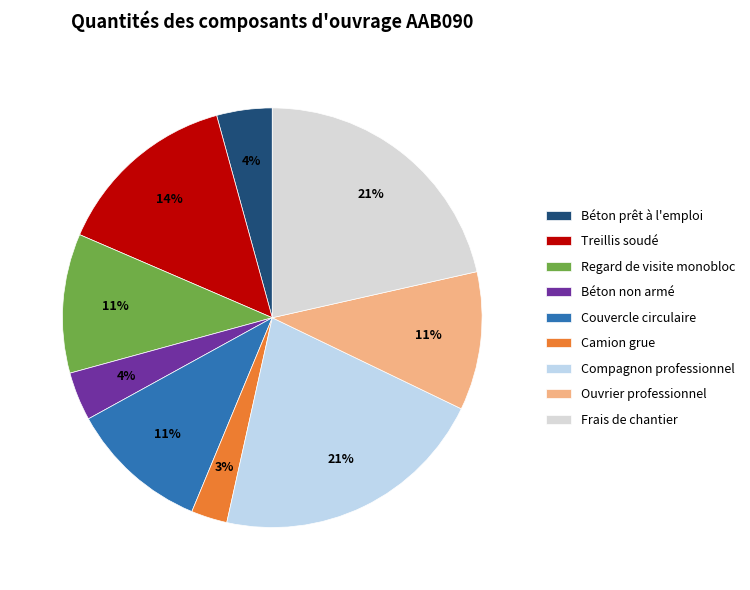

What is the change in value from Regard de visite monobloc to Compagnon professionnel?

+1.0